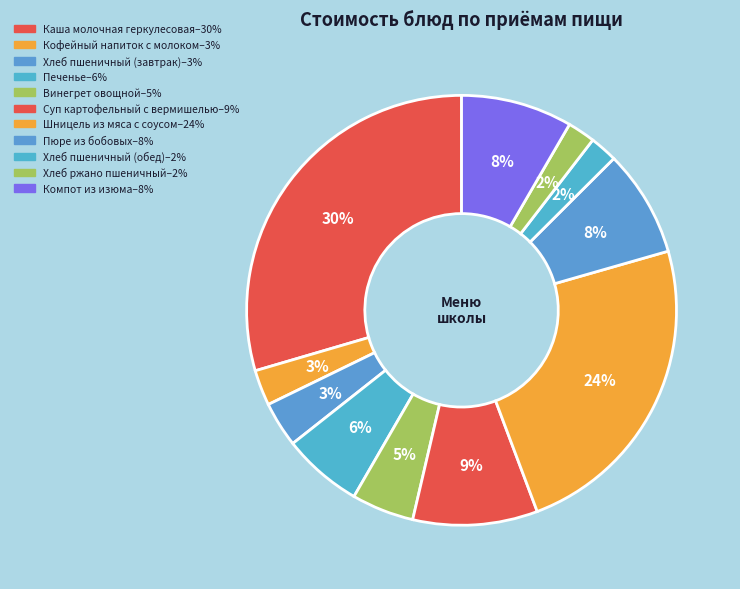

Which category has the biggest portion of the pie?

Каша молочная геркулесовая